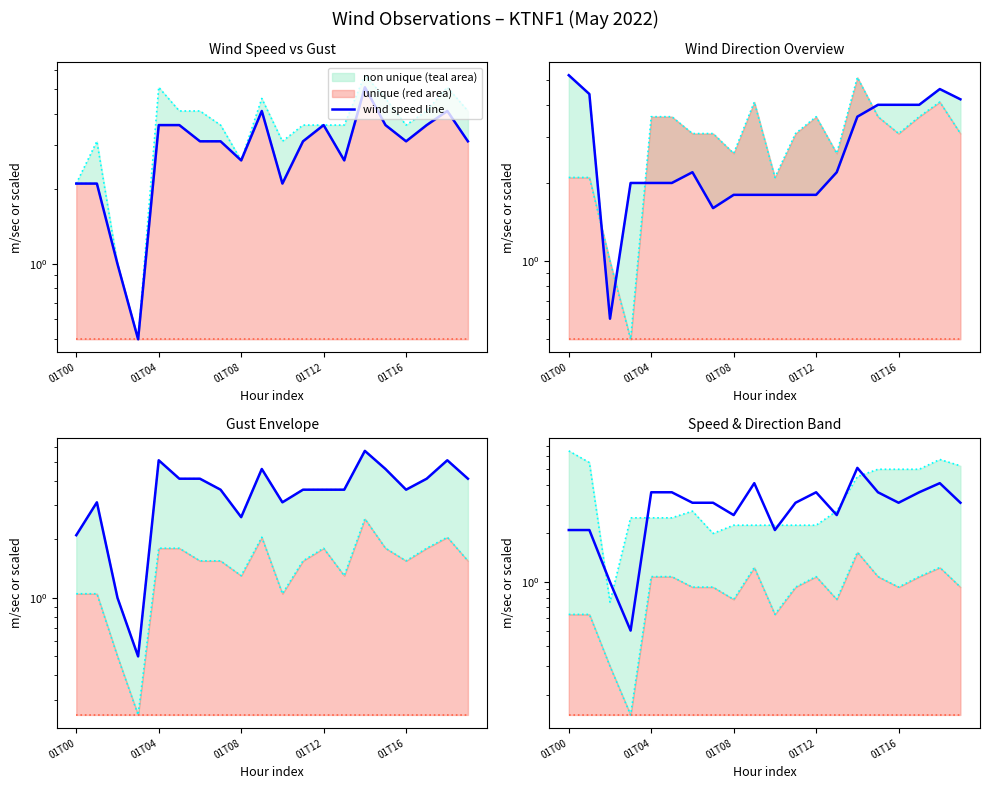

Which category has the highest value across all series?

14